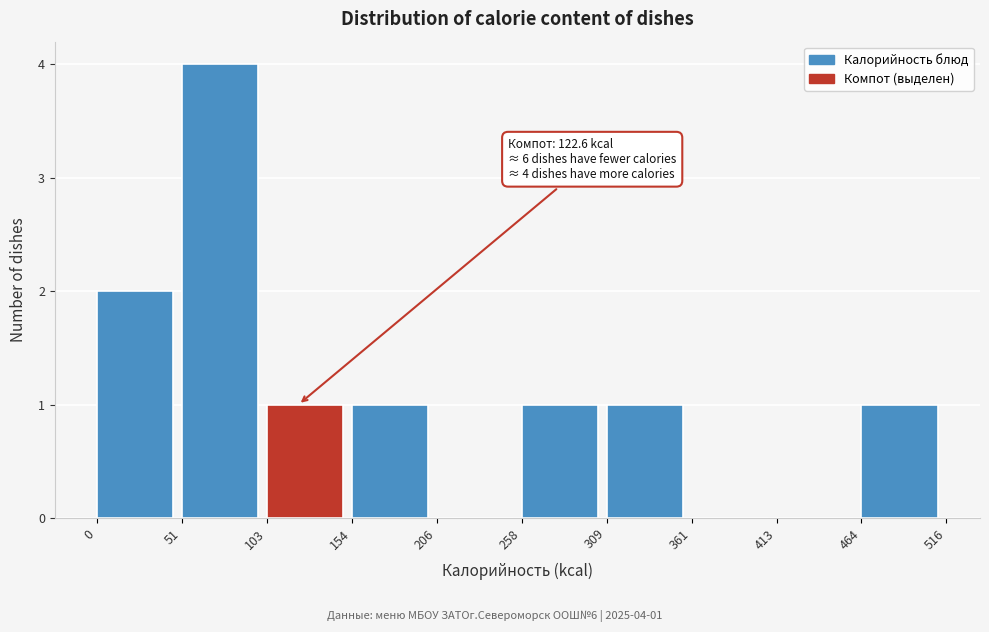

Which range on the x-axis has the tallest bar?

51 to 103